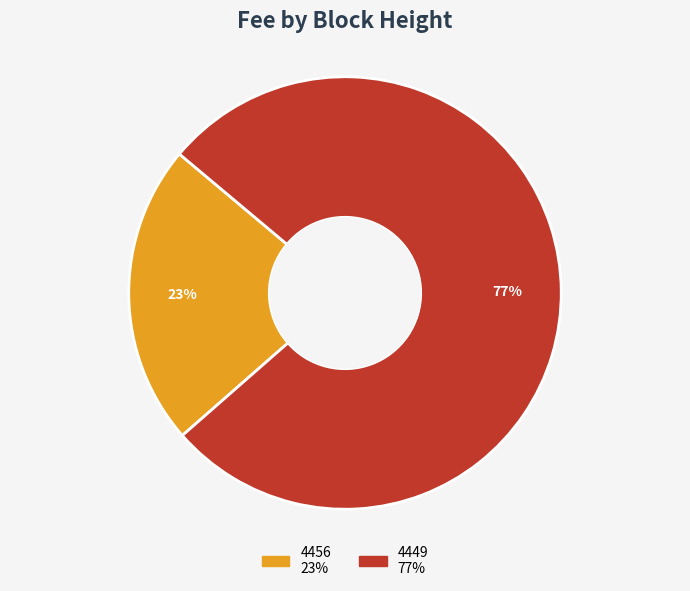

Is it true that 4456 is 13% of the pie?

False